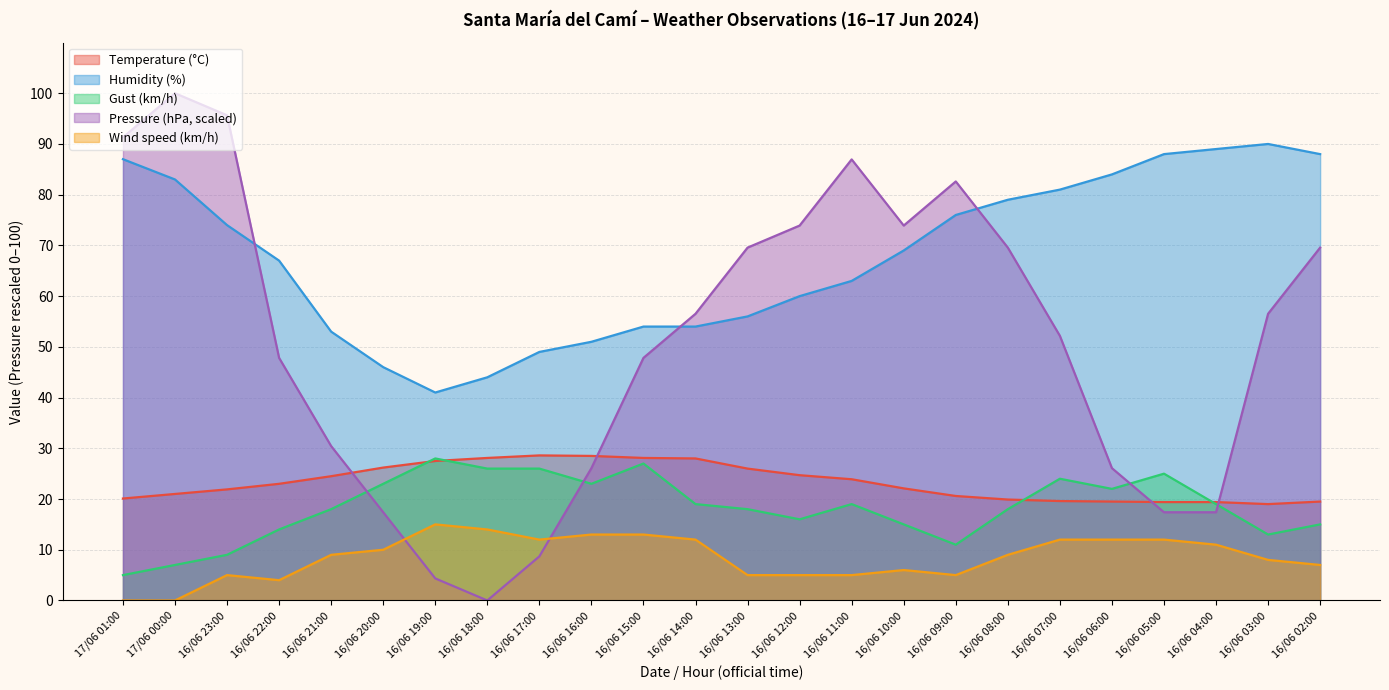

What is the average value of the Wind speed (km/h) series?

8.5